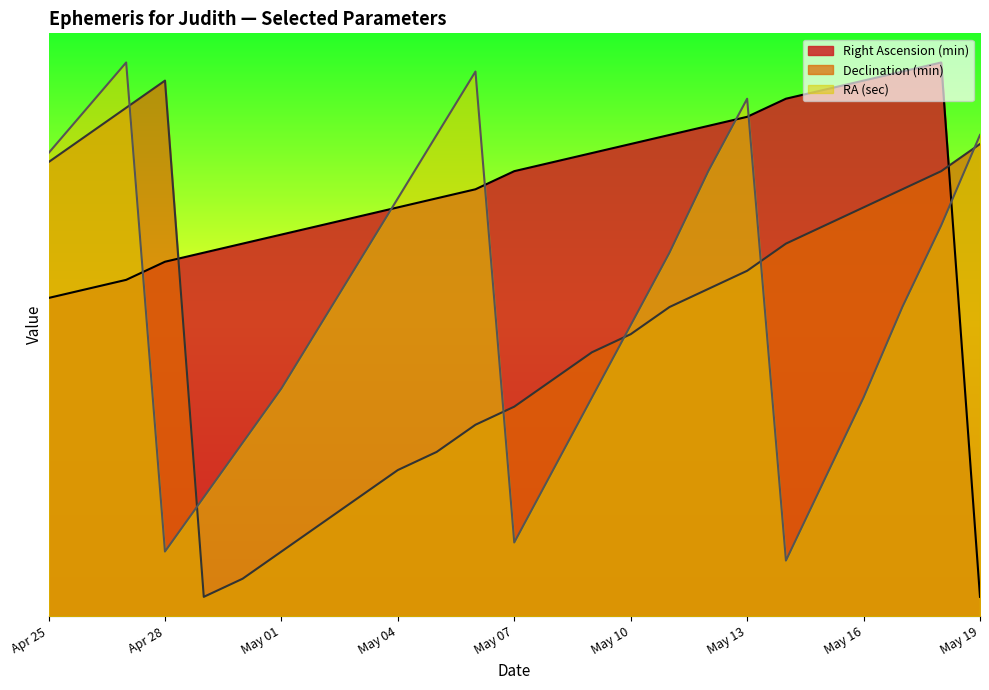

What is the label of the 16th point from the right?

May 04